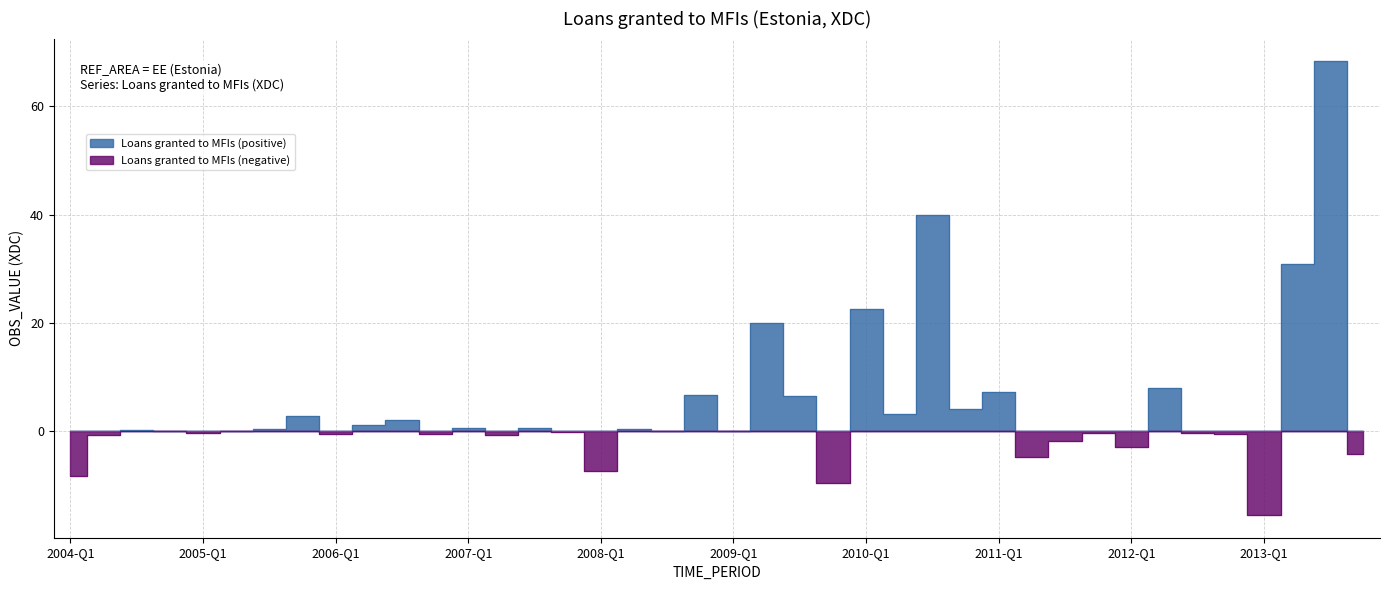

Reading left to right, list all the values displayed in this chart.

2004-Q1=-8.2	2004-Q2=-0.7	2004-Q3=0.2	2004-Q4=0.0	2005-Q1=-0.3	2005-Q2=-0.1	2005-Q3=0.4	2005-Q4=2.8	2006-Q1=-0.6	2006-Q2=1.1	2006-Q3=2.1	2006-Q4=-0.5	2007-Q1=0.5	2007-Q2=-0.7	2007-Q3=0.6	2007-Q4=-0.2	2008-Q1=-7.3	2008-Q2=0.3	2008-Q3=-0.0	2008-Q4=6.7	2009-Q1=0.1	2009-Q2=19.9	2009-Q3=6.5	2009-Q4=-9.5	2010-Q1=22.6	2010-Q2=3.2	2010-Q3=39.9	2010-Q4=4.1	2011-Q1=7.2	2011-Q2=-4.8	2011-Q3=-1.9	2011-Q4=-0.4	2012-Q1=-2.9	2012-Q2=7.9	2012-Q3=-0.3	2012-Q4=-0.5	2013-Q1=-15.5	2013-Q2=30.9	2013-Q3=68.3	2013-Q4=-4.2